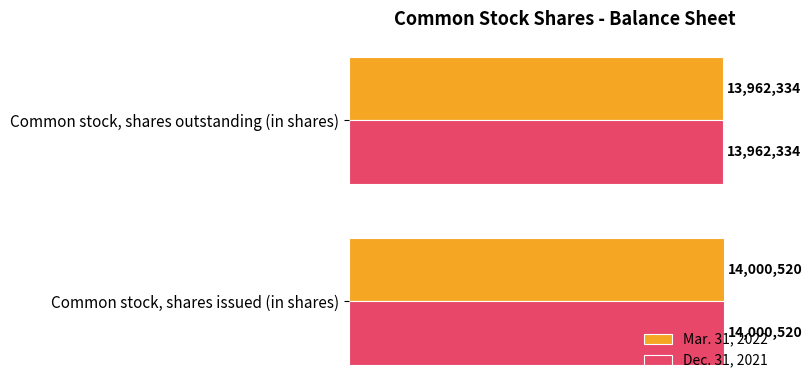

What are all the series names shown in the legend?

Mar. 31, 2022, Dec. 31, 2021